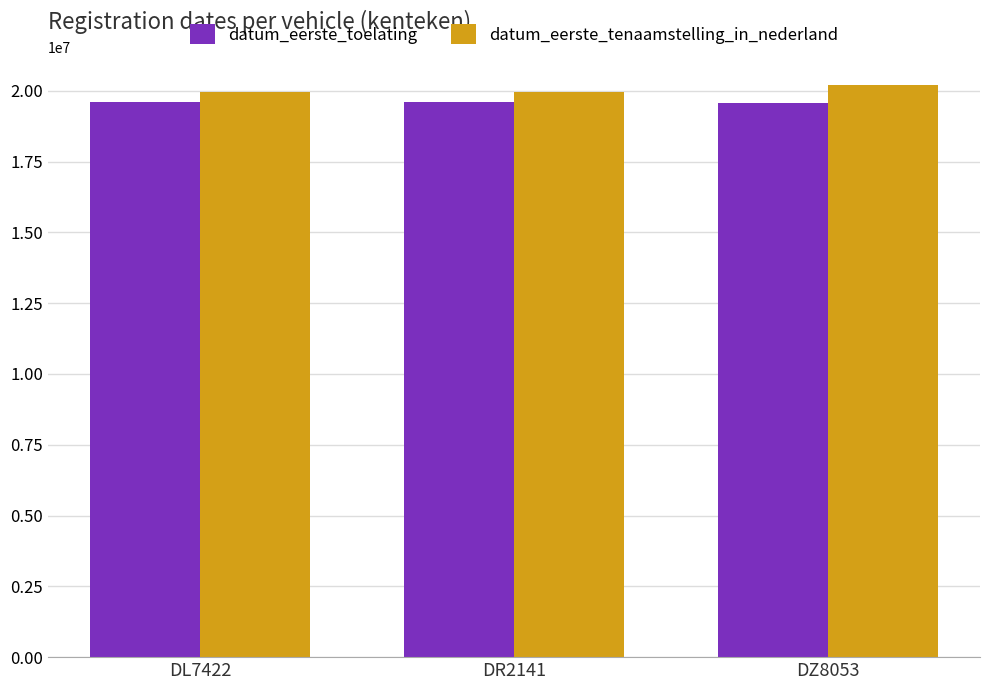

What is the spread (max minus min) of values at DZ8053?

610073